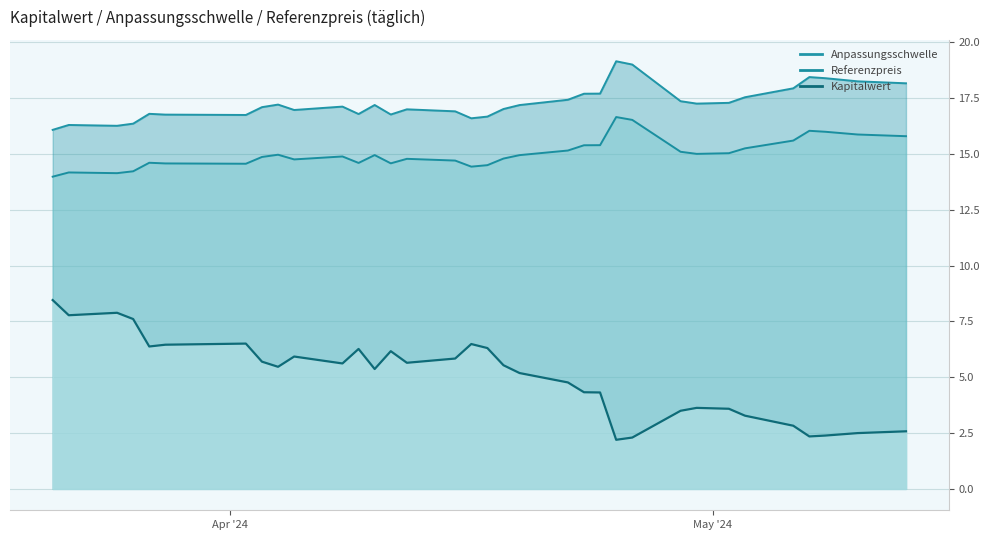

At which label does Anpassungsschwelle reach its peak?

2024-04-25